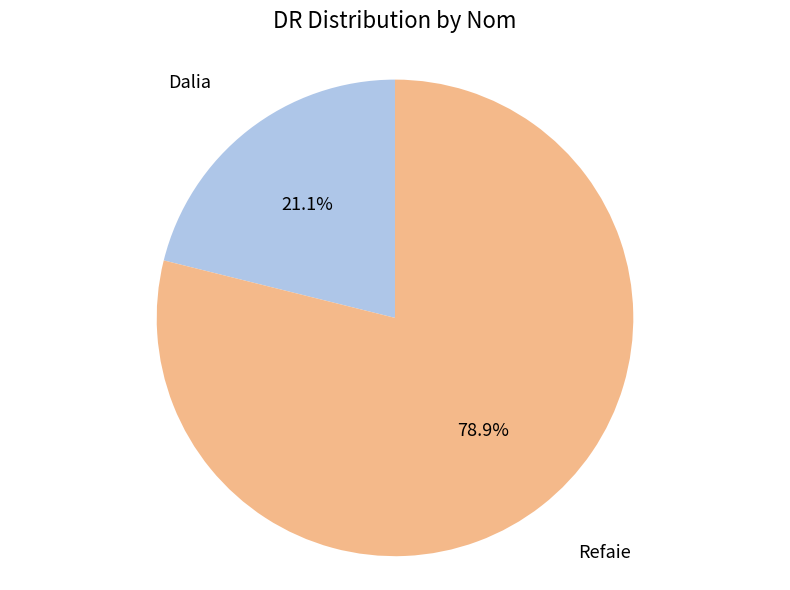

Does any single category account for the majority?

Yes